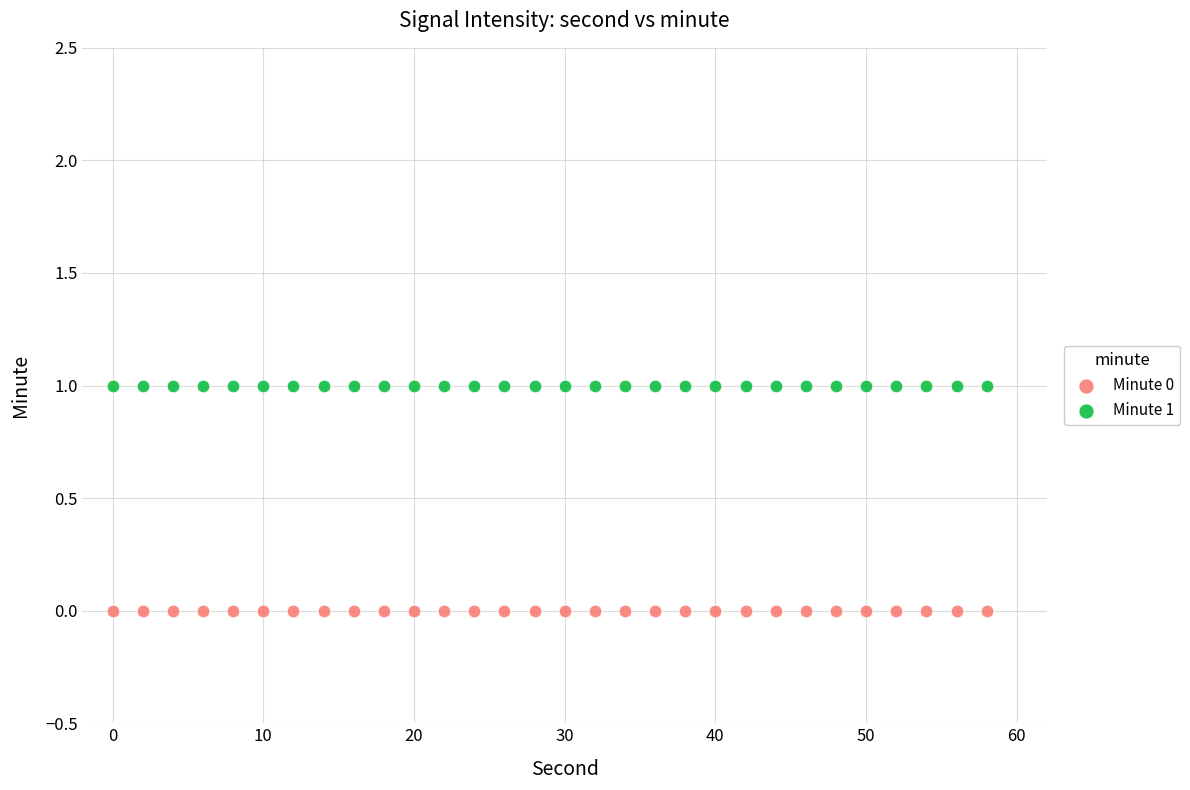

Which series reaches the maximum Y coordinate?

Minute 1